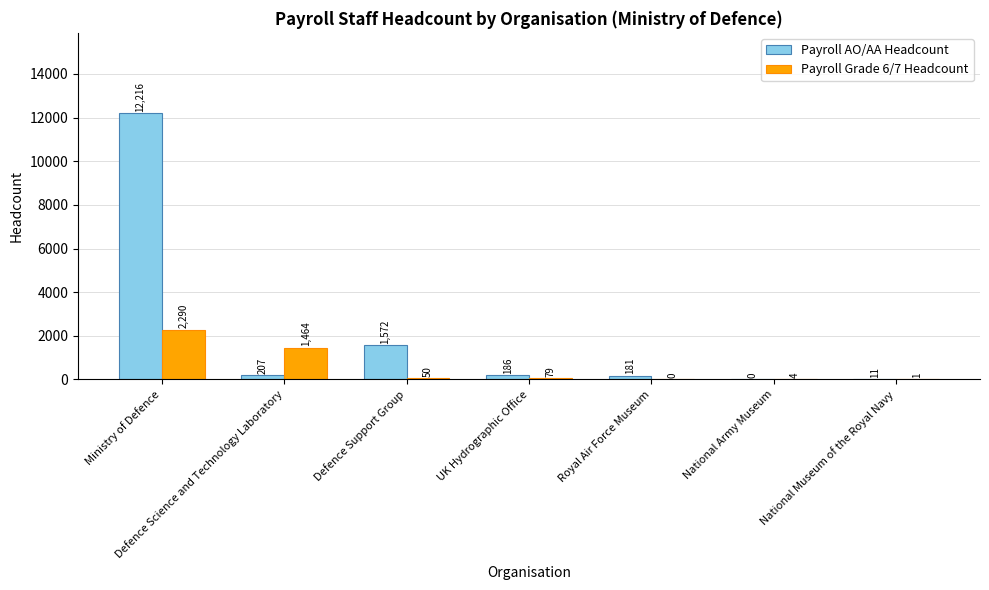

Reading left to right, list all the values displayed in this chart.

Payroll AO/AA Headcount: Ministry of Defence=12216	Defence Science and Technology Laboratory=207	Defence Support Group=1572	UK Hydrographic Office=186	Royal Air Force Museum=181	National Army Museum=0	National Museum of the Royal Navy=11
Payroll Grade 6/7 Headcount: Ministry of Defence=2290	Defence Science and Technology Laboratory=1464	Defence Support Group=50	UK Hydrographic Office=79	Royal Air Force Museum=0	National Army Museum=4	National Museum of the Royal Navy=1